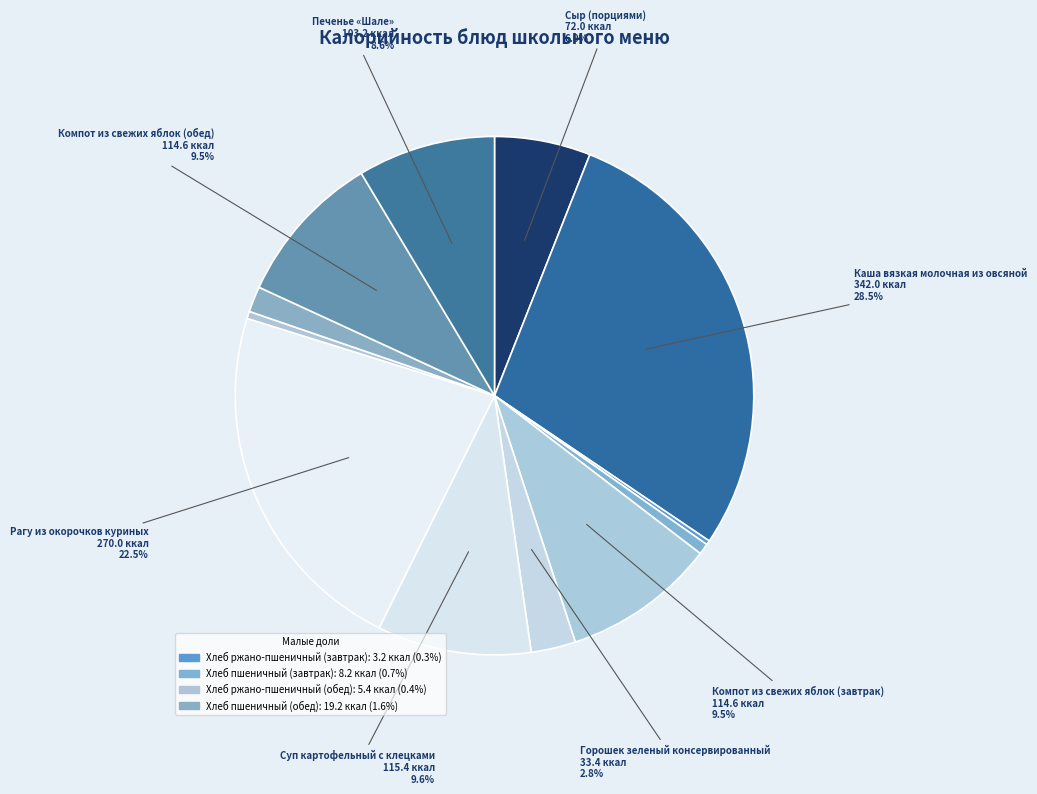

Which slice is the largest?

Каша вязкая молочная из овсяной